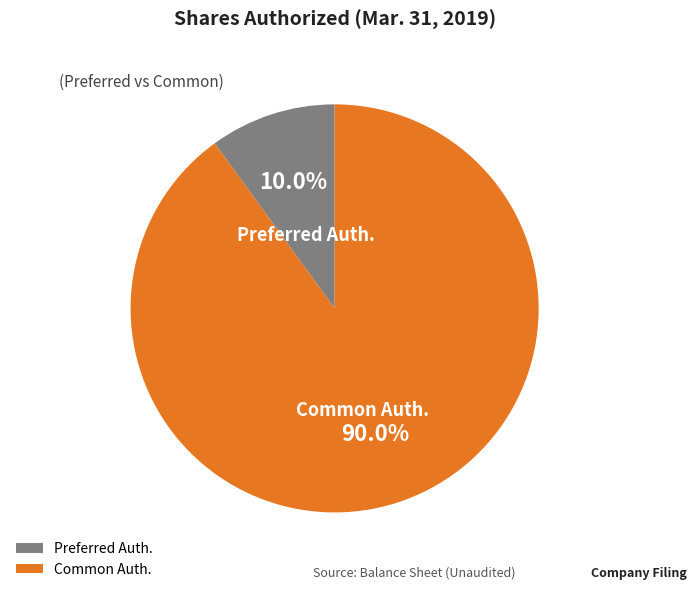

How much of the chart is everything except Common Auth.?

10.0%